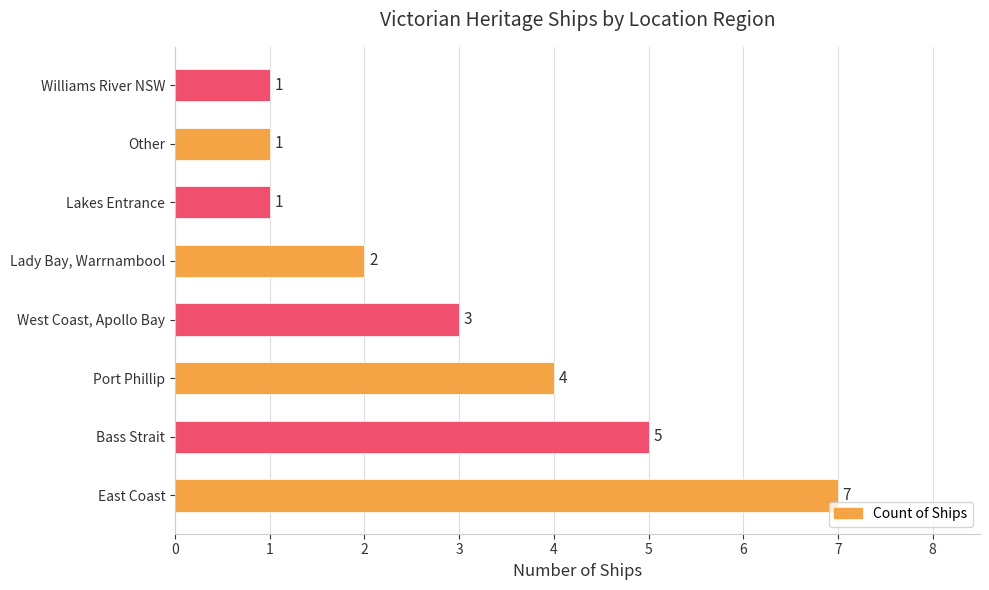

Reading bottom to top, transcribe all the data shown in this chart.

7	5	4	3	2	1	1	1